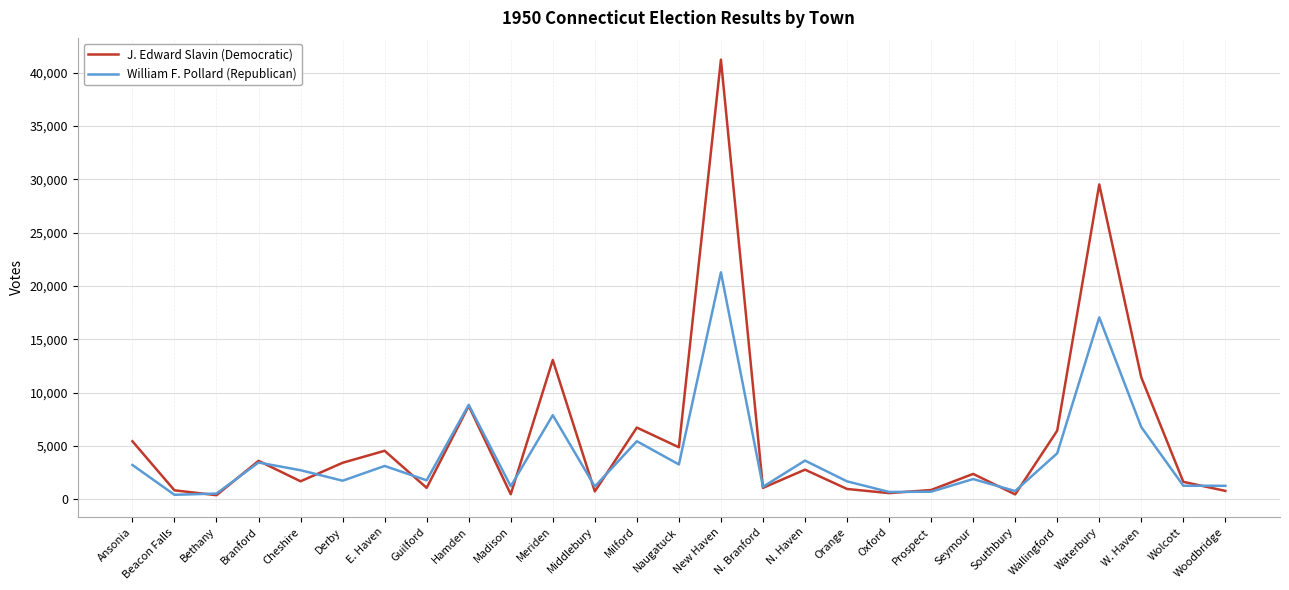

Where is the first local maximum for J. Edward Slavin (Democratic)?

Branford